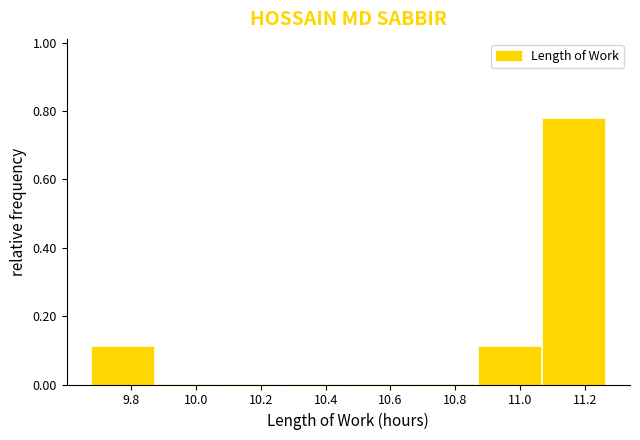

Reading left to right, list every bar in this chart as the range it spans on the x-axis followed by its height. Neither the bar edges nor the heights are printed on the chart, so give them approximately, as read against the axes.

9.68 to 9.88: 0.12
9.88 to 10.08: 0
10.08 to 10.28: 0
10.28 to 10.48: 0
10.48 to 10.68: 0
10.68 to 10.88: 0
10.88 to 11.08: 0.12
11.08 to 11.28: 0.78